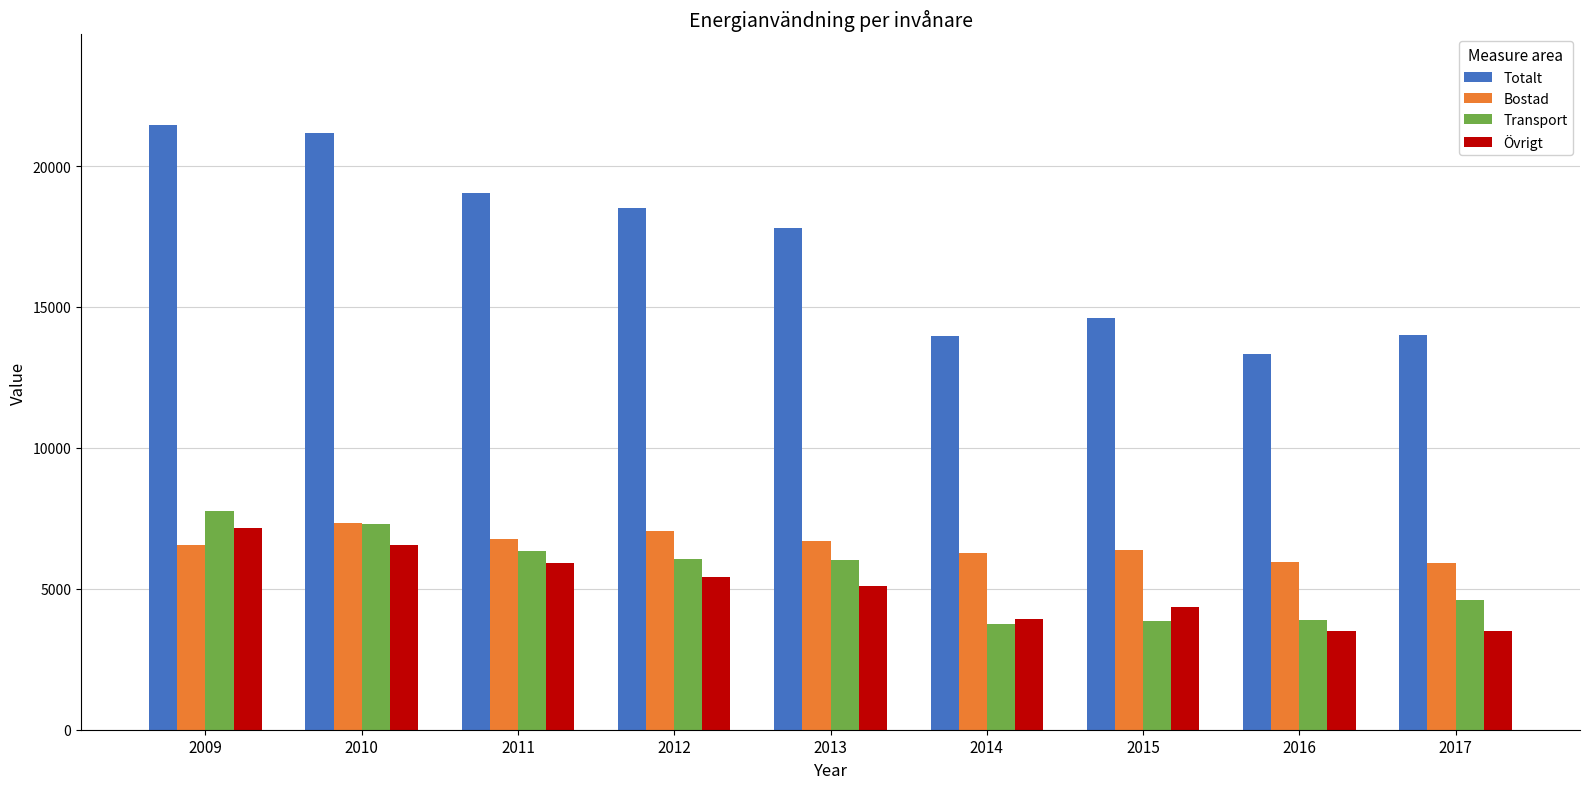

Is the value of Totalt at 2015 greater than the value of Bostad at 2013?

Yes